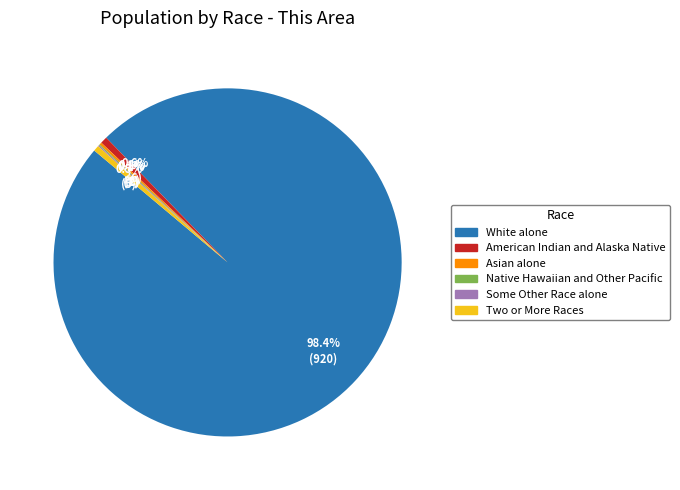

To the nearest percent, what is the difference between the largest and smallest slice percentages?

98%